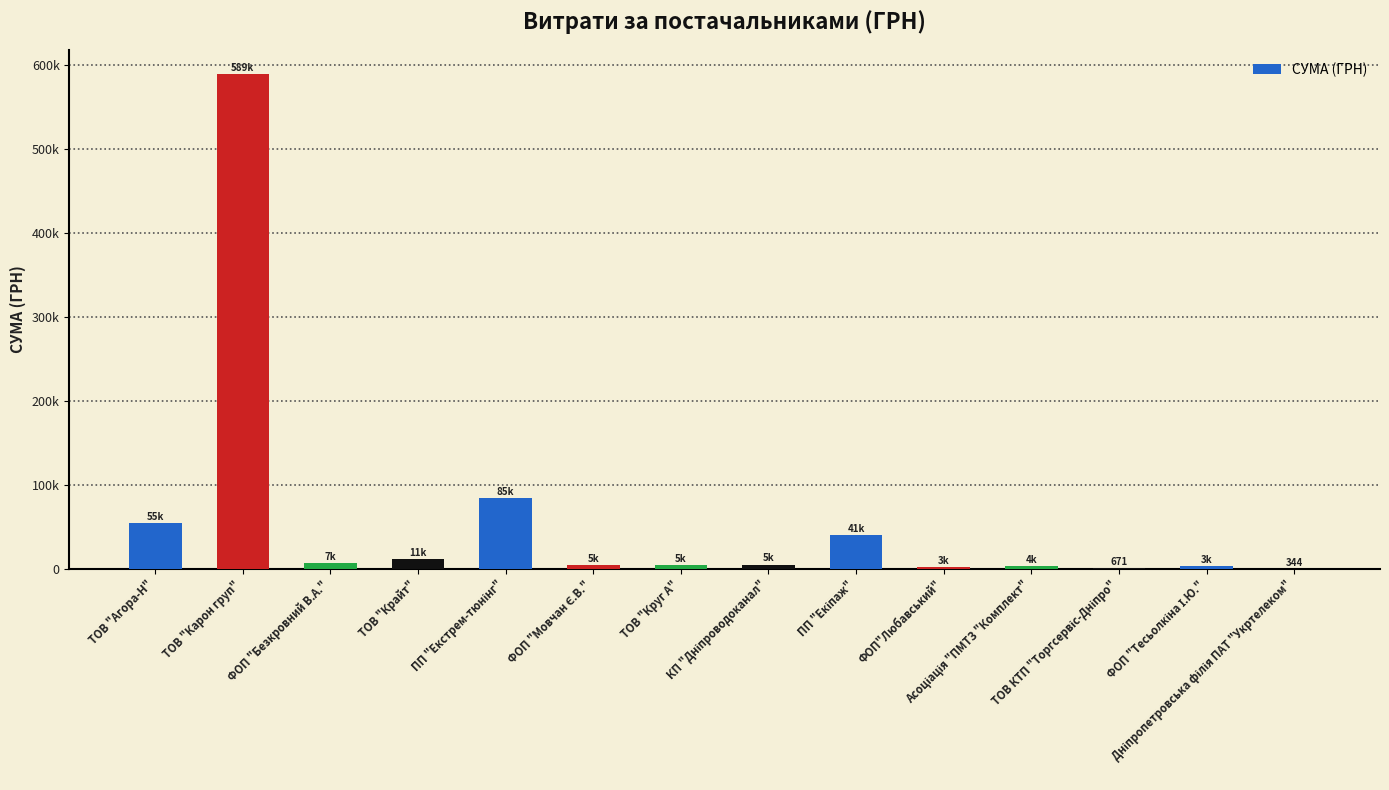

What is the sum of all values?

813788.3